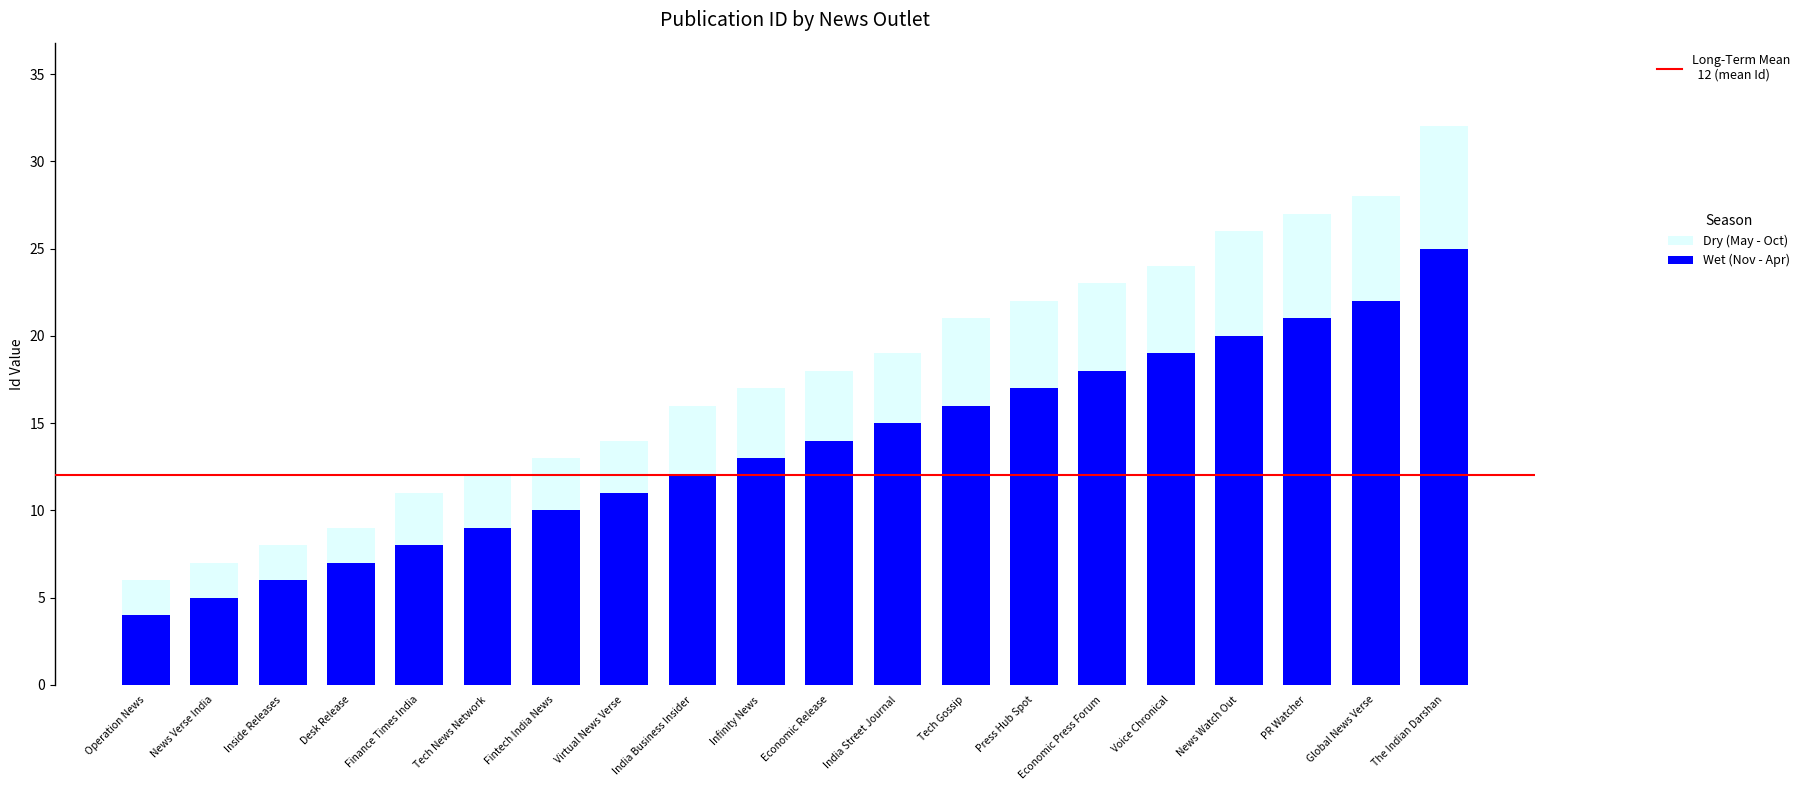

What is the difference between the maximum and minimum values in the Wet (Nov - Apr) series?

21